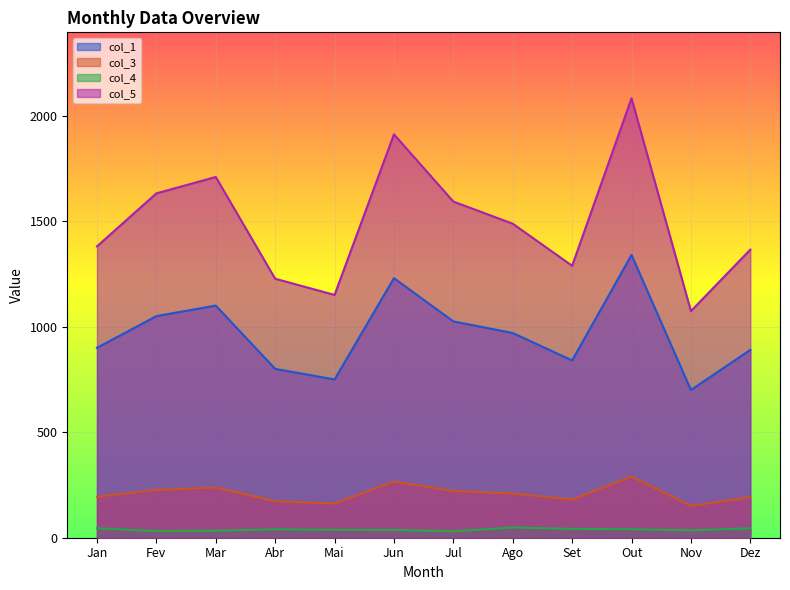

What is the sum of all col_5 values?

17901.6